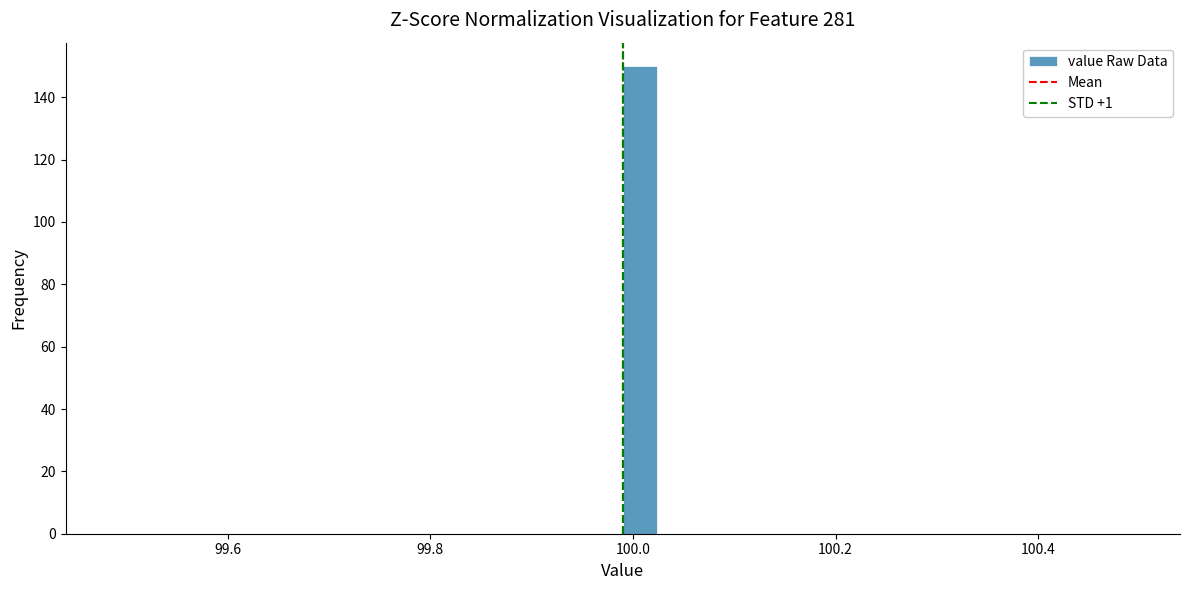

Read against the x-axis, roughly where is the centre of the tallest bar?

100.00